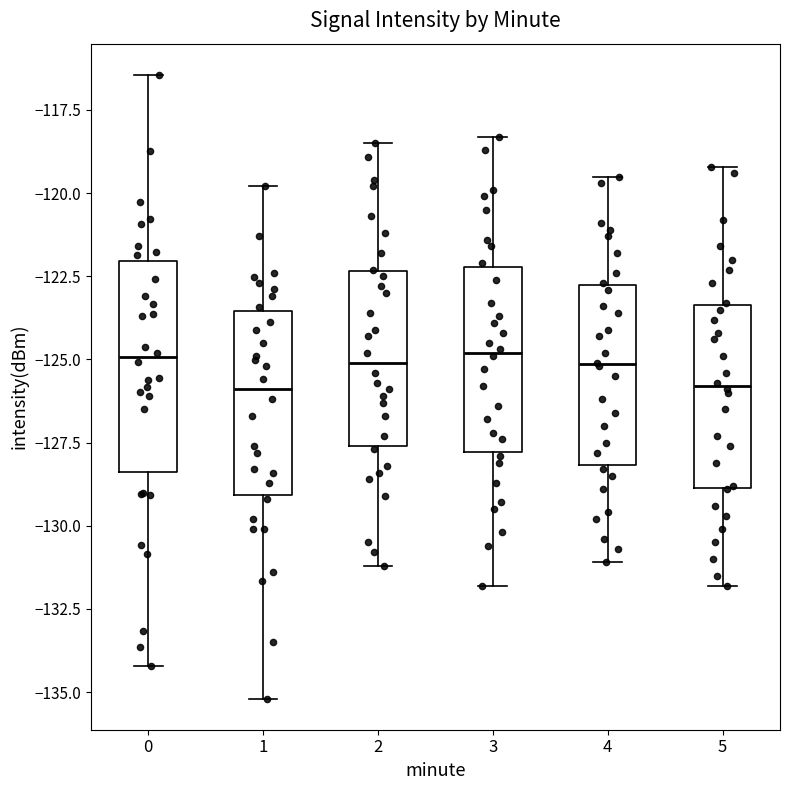

Where does the median line of the box at x = 2 sit on the y-axis? The values are not printed on the chart, so give them approximately, as read against the axis.

-125.0